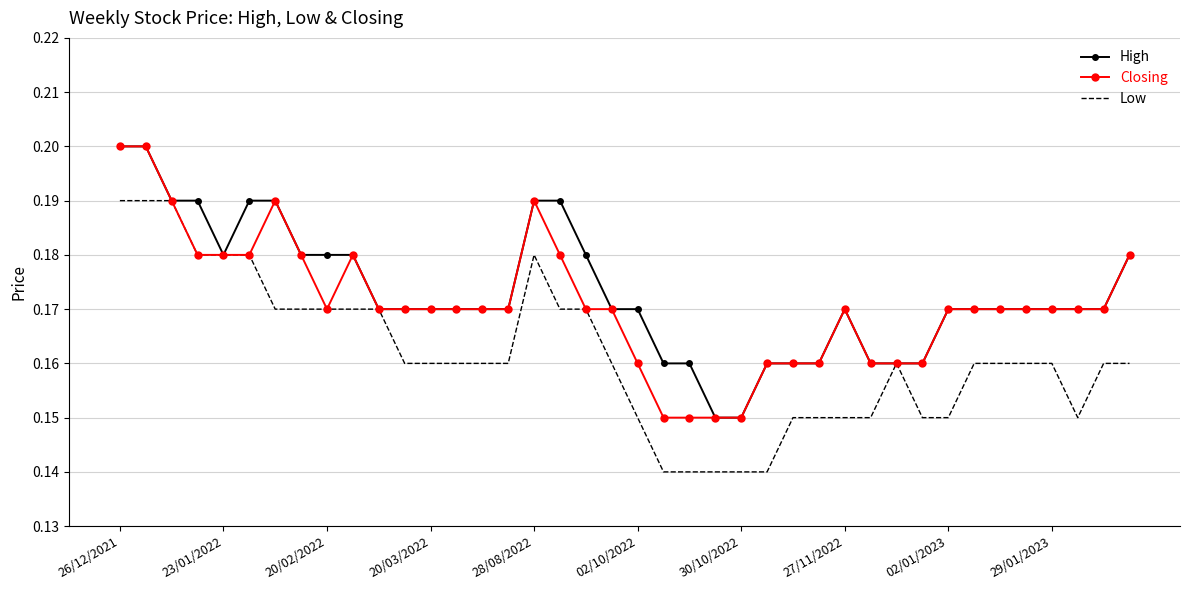

What are all the series names shown in the legend?

High, Closing, Low